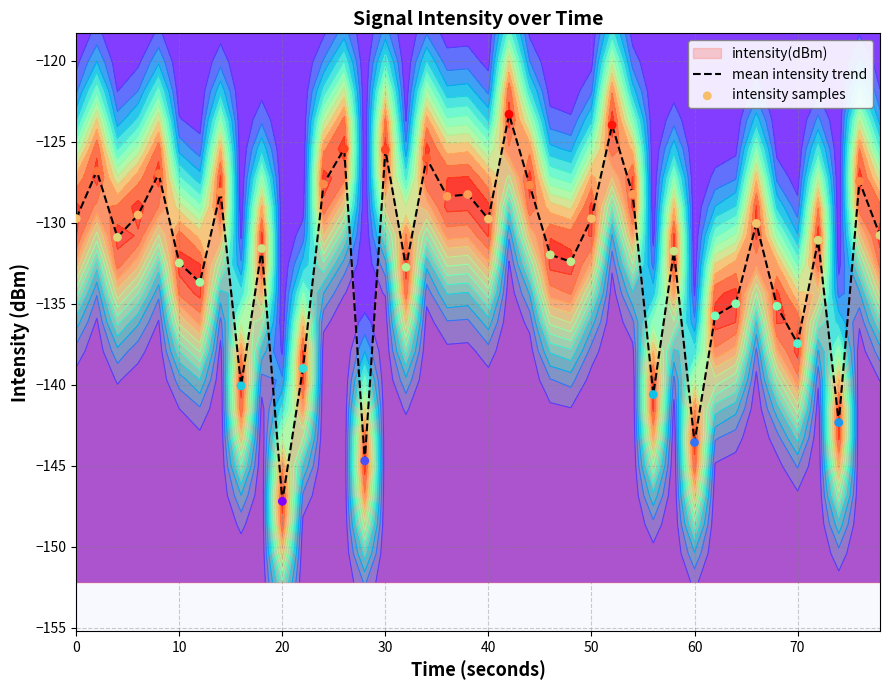

Is the value of mean intensity trend at 30 greater than the value of intensity samples at 14?

Yes